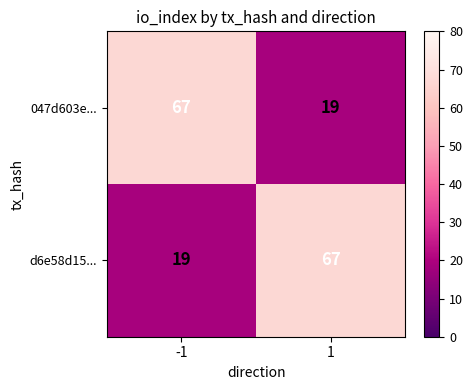

At -1, list the series in order from smallest to largest.

d6e58d15..., 047d603e...